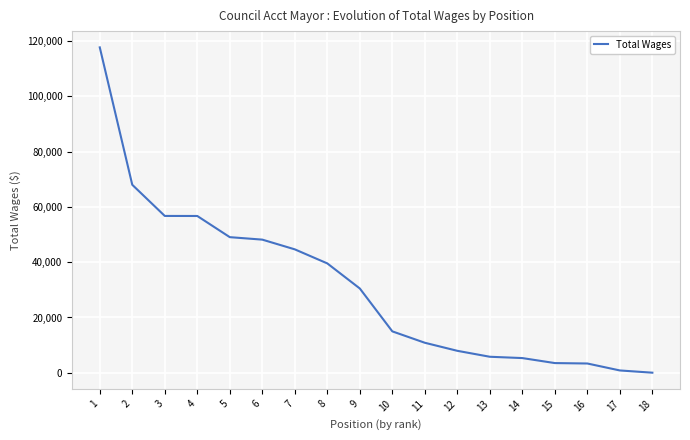

What is the difference between the maximum and minimum values?

117696